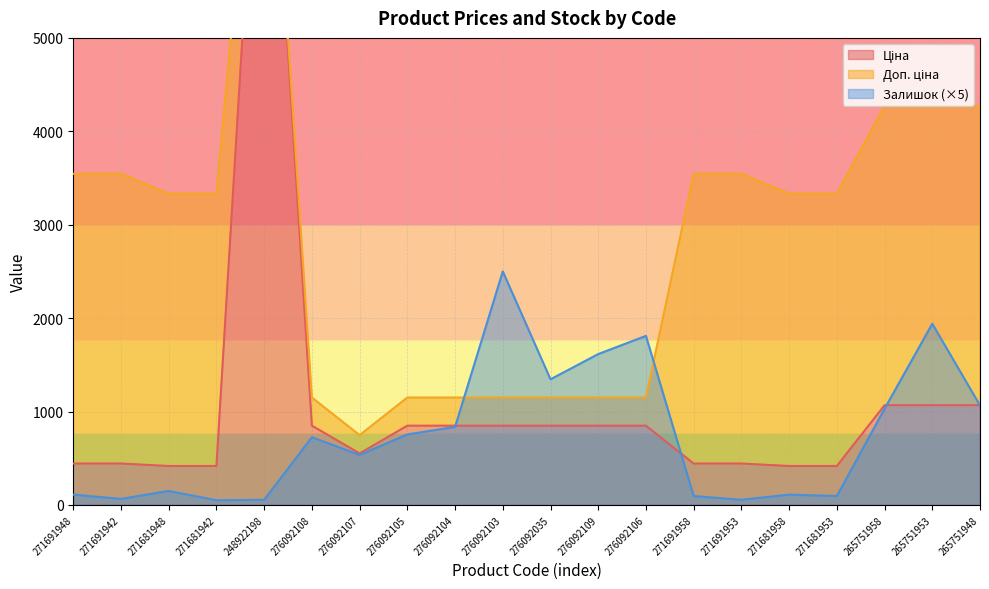

Reading right to left, extract all data points from this chart.

Ціна: 1067.3	1067.3	1067.3	416.6	416.6	443.1	443.1	848.4	848.4	848.4	848.4	848.4	848.4	551.5	848.4	8856.7	416.6	416.6	443.1	443.1
Доп. ціна: 4269.4	4269.4	4269.4	3332.5	3332.5	3545.0	3545.0	1149.7	1149.7	1149.7	1149.7	1149.7	1149.7	747.0	1149.7	8856.7	3332.5	3332.5	3545.0	3545.0
Залишок: 1065.0	1940.0	1030.0	95.0	110.0	55.0	95.0	1810.0	1615.0	1345.0	2500.0	835.0	755.0	535.0	725.0	55.0	50.0	150.0	65.0	110.0